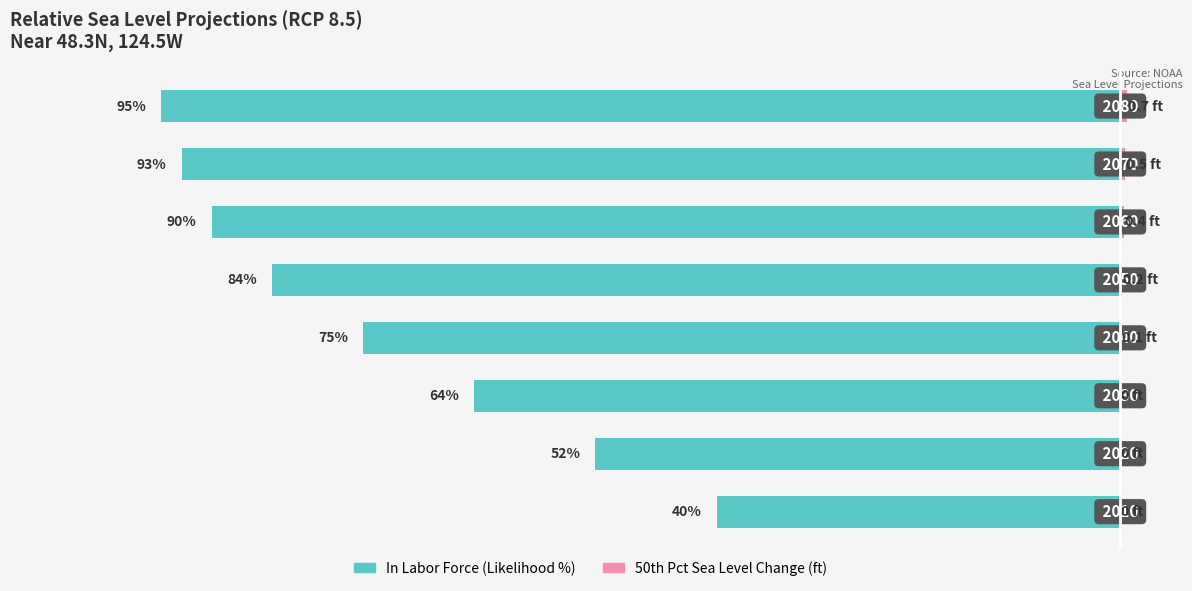

True or false: 50th Pct Sea Level (ft) has a value of 0.0 at 2.

True